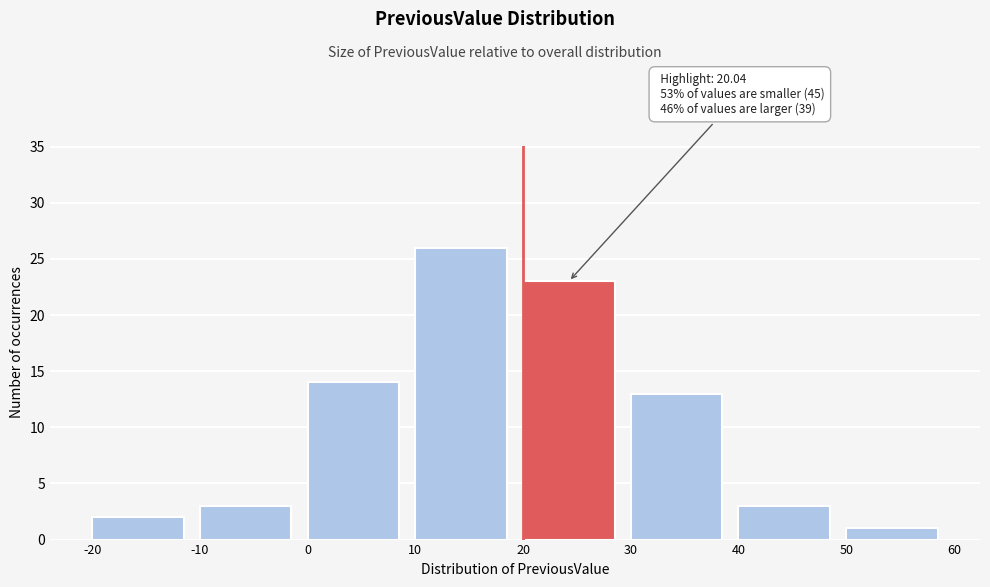

Which range on the x-axis has the tallest bar?

10 to 20